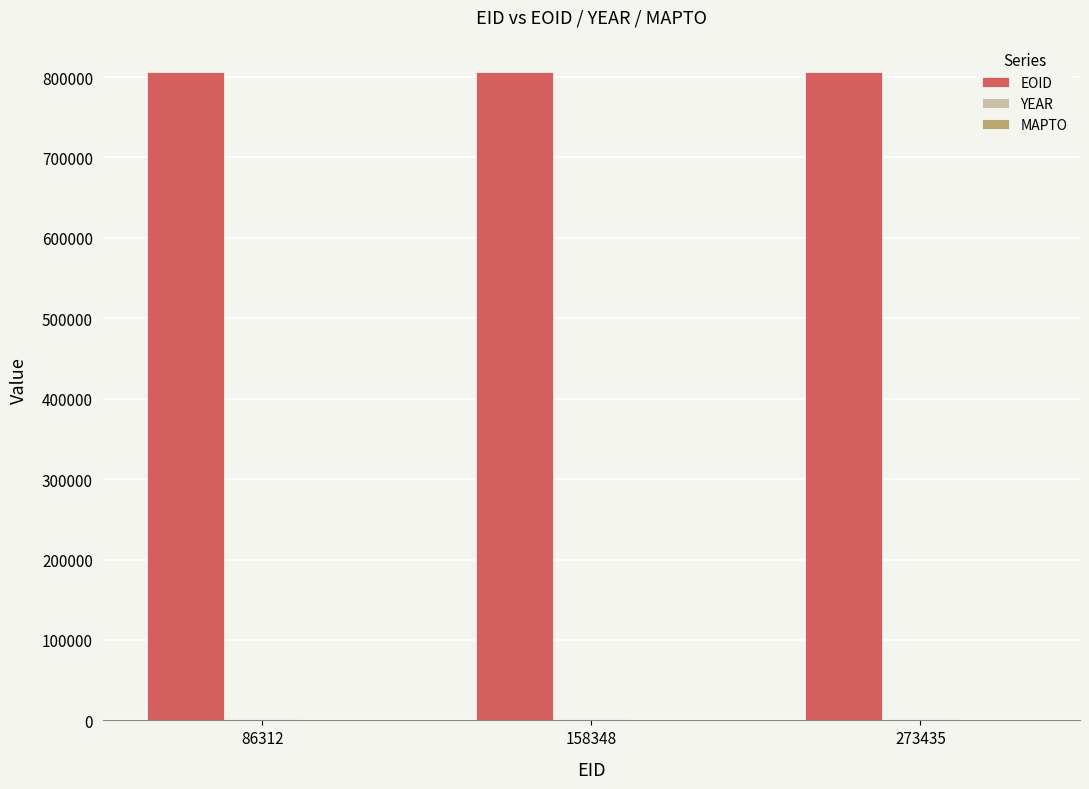

Which series has the largest total across all categories?

EOID